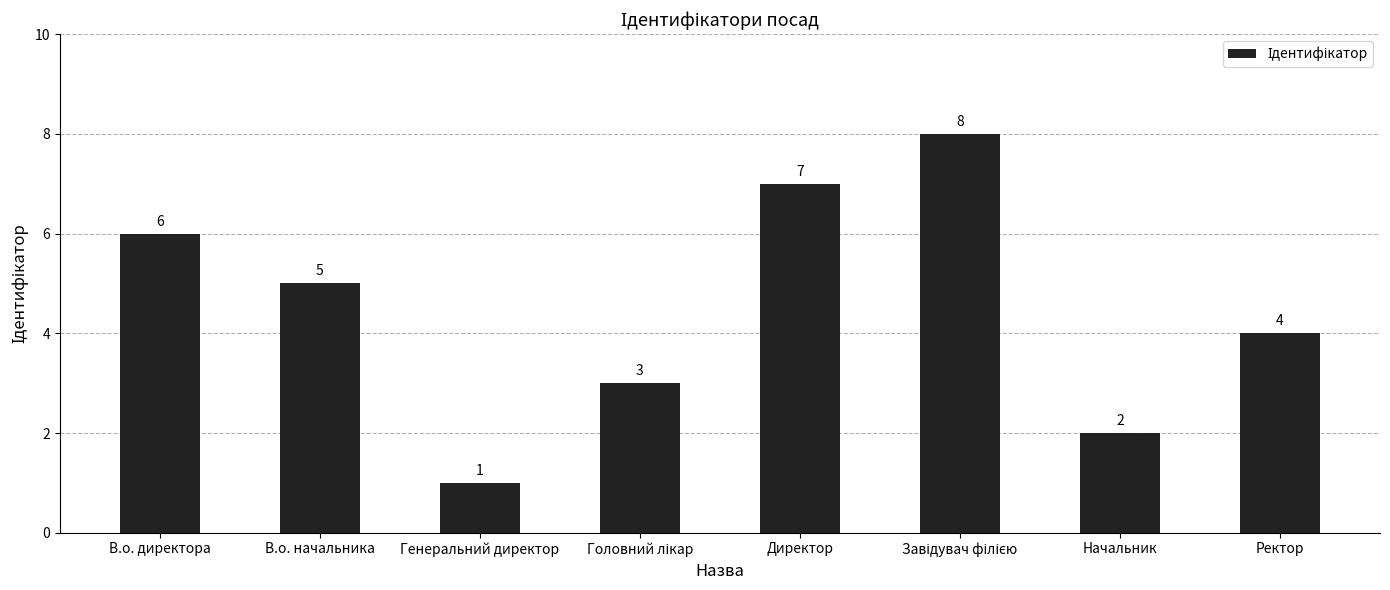

Reading right to left, what are all the values shown in this chart?

4	2	8	7	3	1	5	6